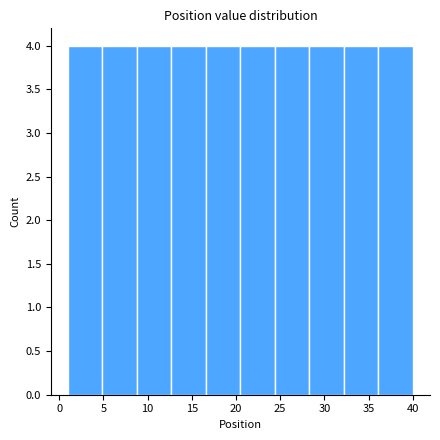

Reading left to right, transcribe this chart: for each bar, give the range it covers on the x-axis and its height. Neither the bar edges nor the heights are printed on the chart, so give them approximately, as read against the axes.

1.0 to 4.9: 4
4.9 to 8.8: 4
8.8 to 12.7: 4
12.7 to 16.6: 4
16.6 to 20.5: 4
20.5 to 24.4: 4
24.4 to 28.3: 4
28.3 to 32.2: 4
32.2 to 36.1: 4
36.1 to 40.0: 4